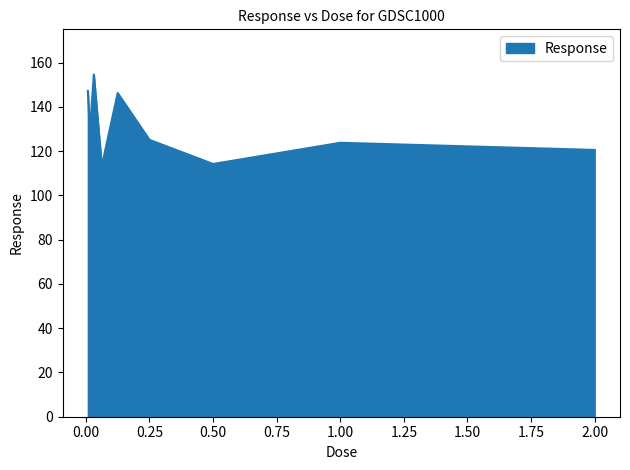

What is the maximum value shown in the chart?

154.6